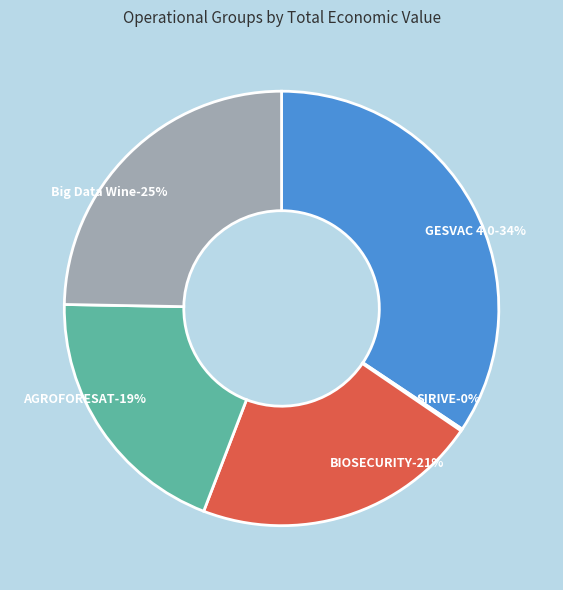

What is the total percentage of Big Data Wine and BIOSECURITY?

46.0%